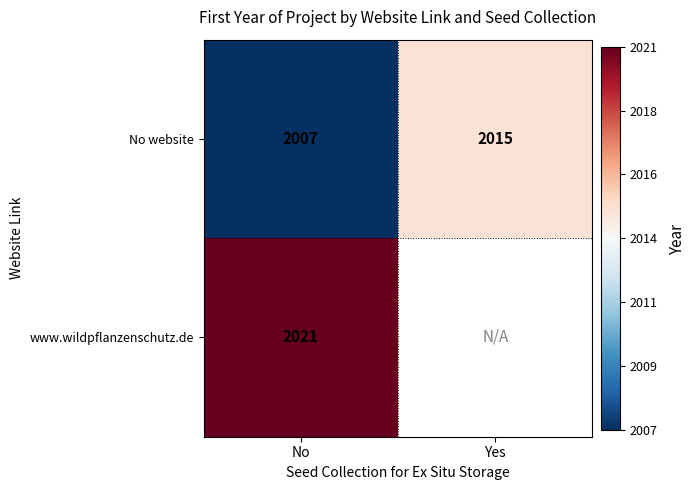

At how many categories does at least one series exceed 2012?

2